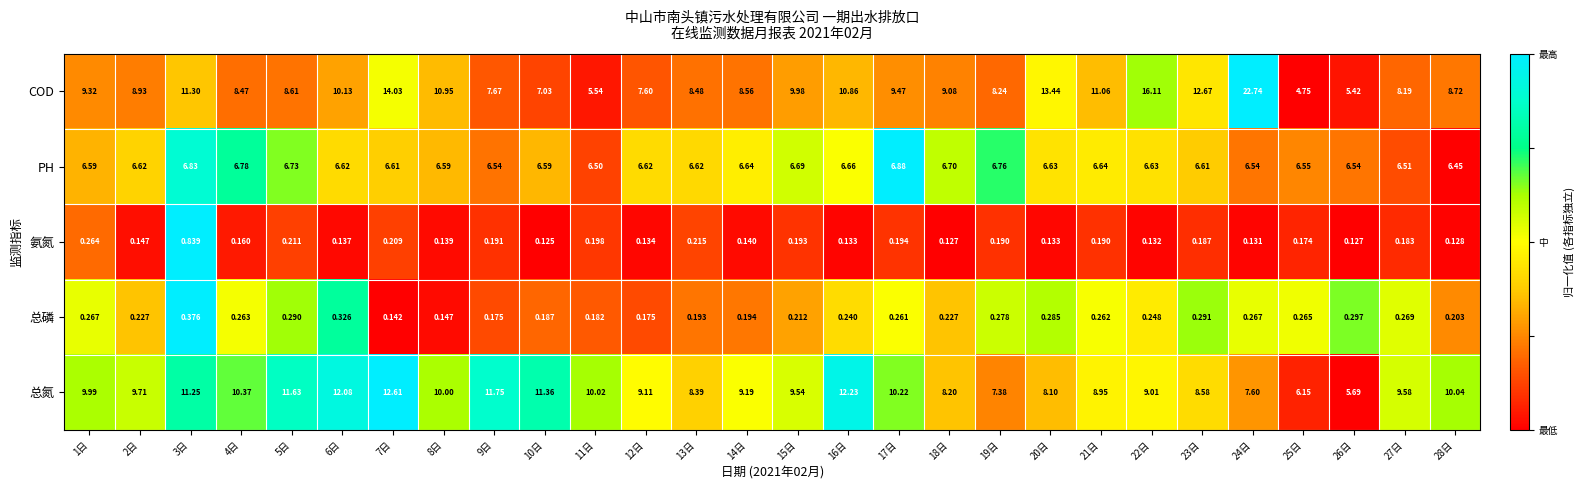

What is the total value across all series at 18日?

24.3